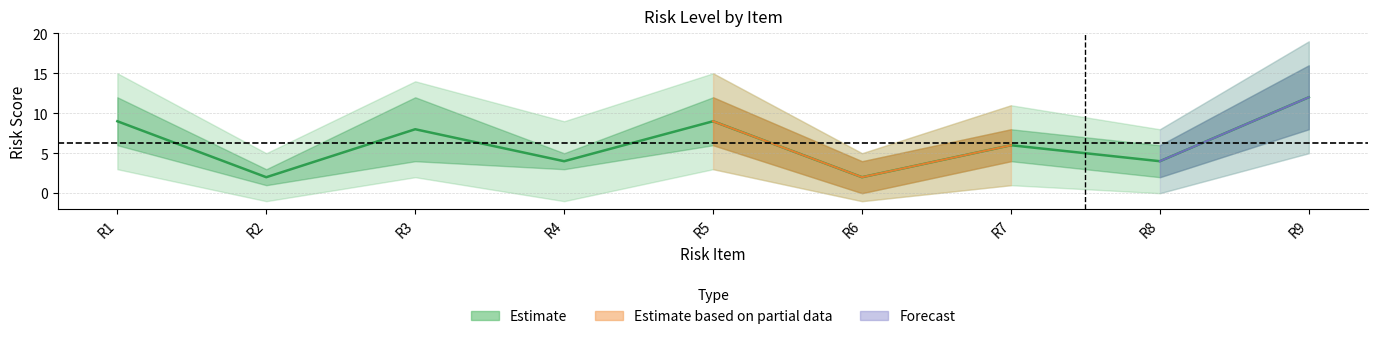

True or false: Nivel de Riesgo and Probabilidad intersect in this chart.

False